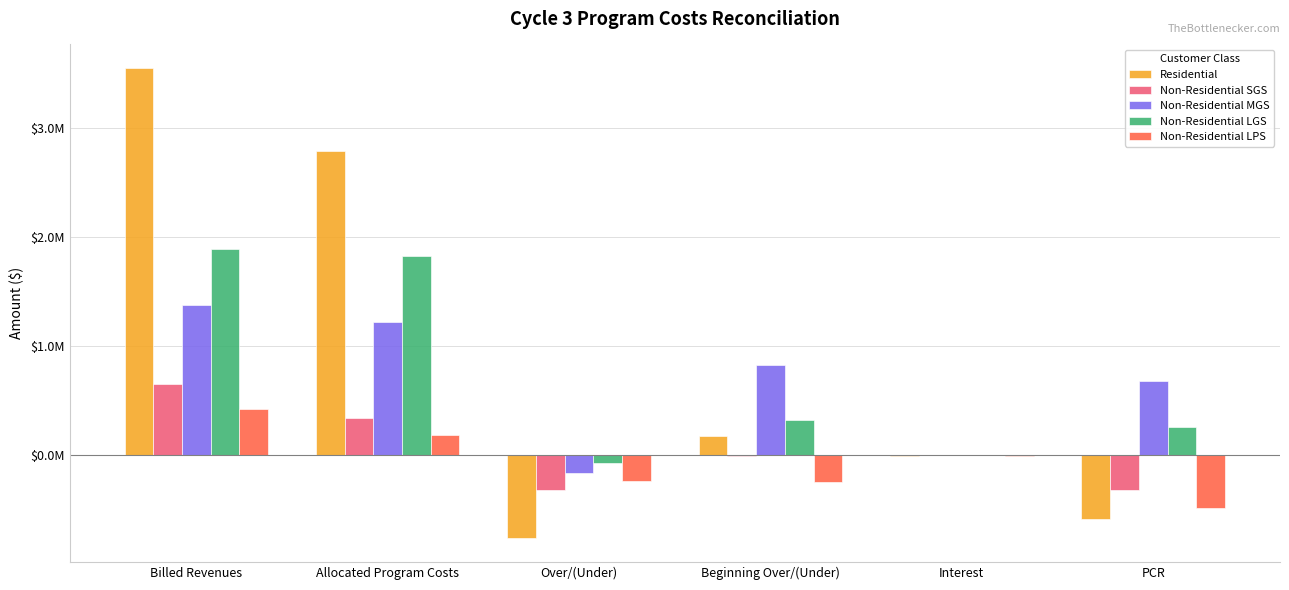

Does the chart contain stacked bars?

No